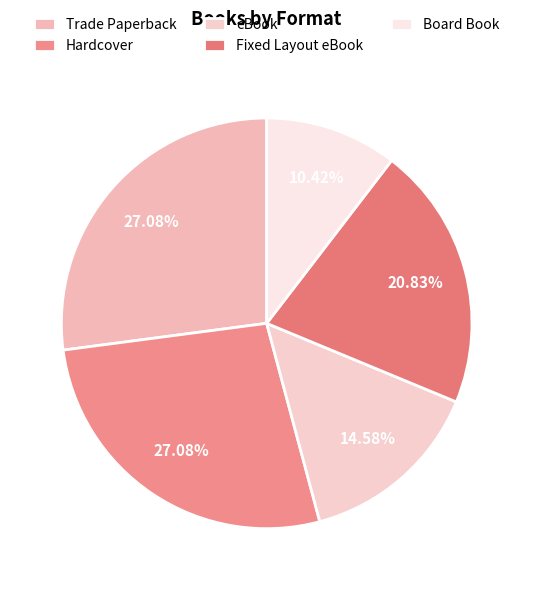

Count the number of slices in the pie.

5